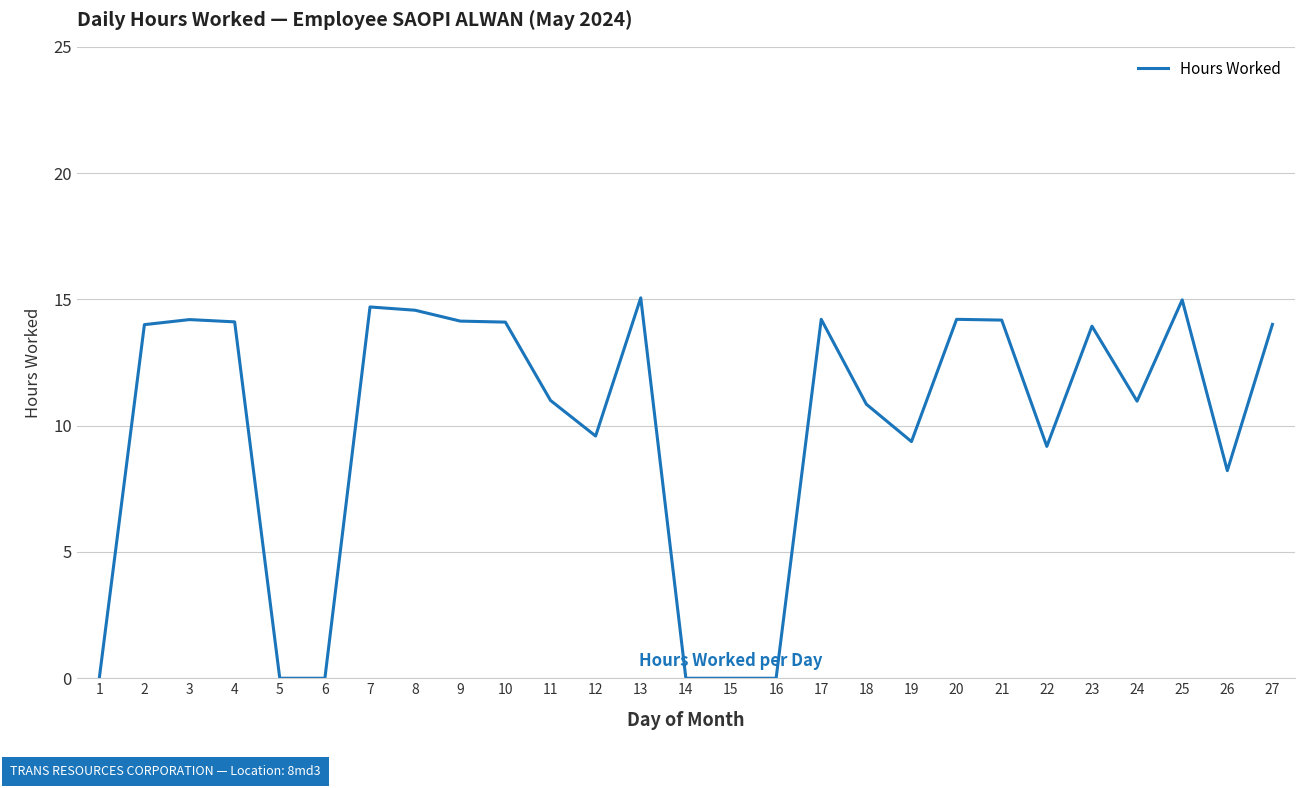

Is it true that the value at 6 is 0.0?

True